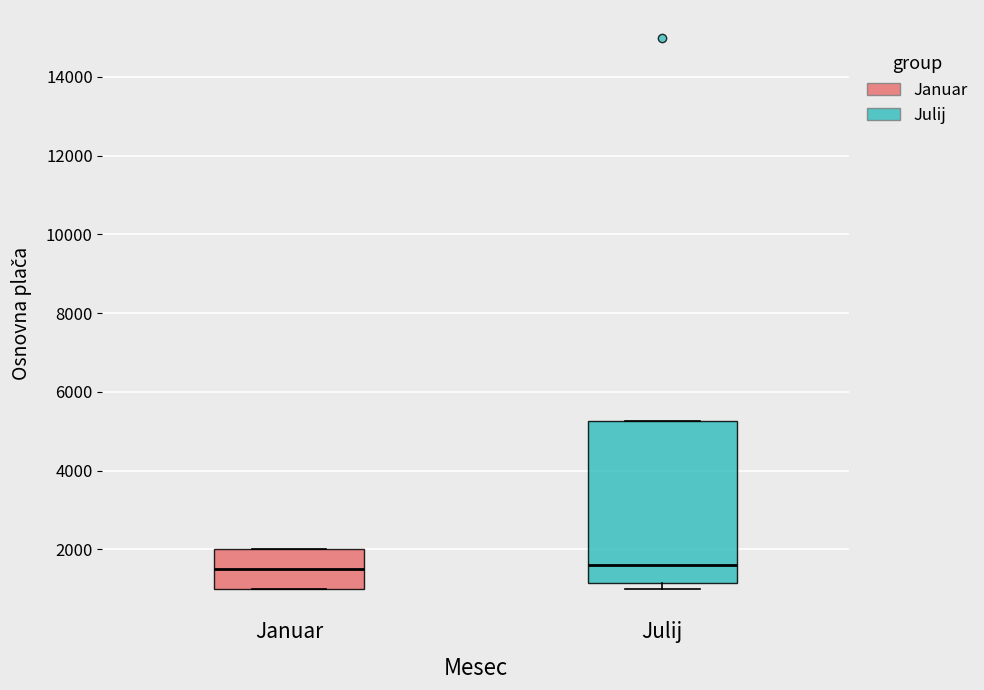

Reading left to right, transcribe this box plot: for each box, give where its median line is, the range the box spans, and where its two whiskers end, as read against the y-axis. The values are not printed on the chart, so give them approximately, as read against the axis.

Januar: median 1600, box 1000 to 2000, whiskers 1000 to 2000
Julij: median 1600, box 1200 to 5200, whiskers 1000 to 5200